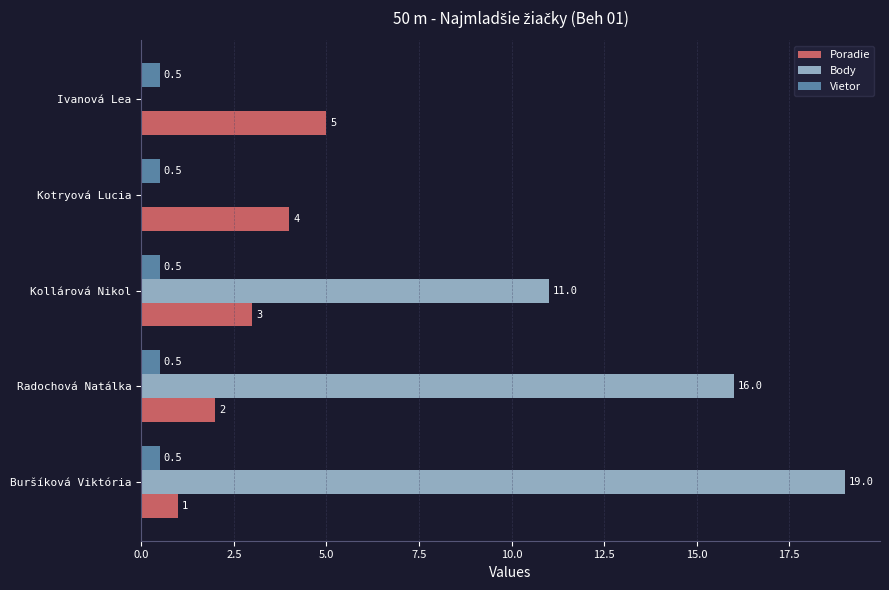

What value does the Vietor series have at Ivanová Lea?

0.5